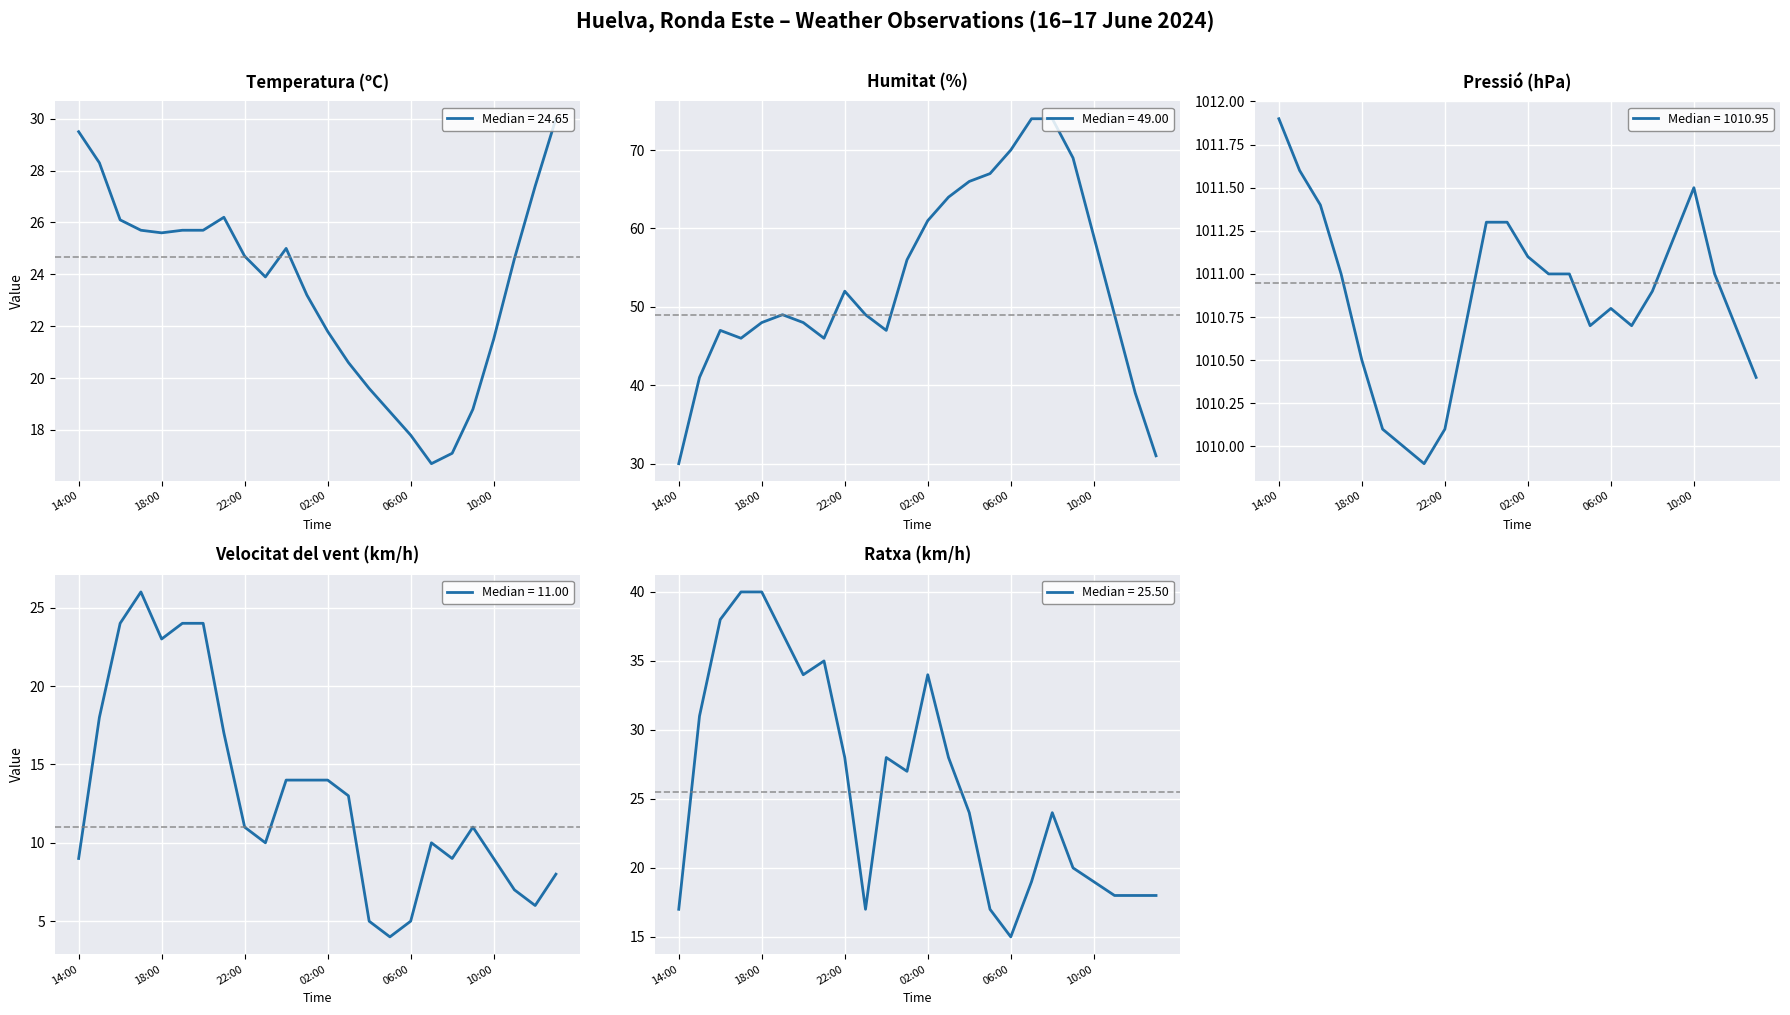

Count the number of categories in the chart.

24